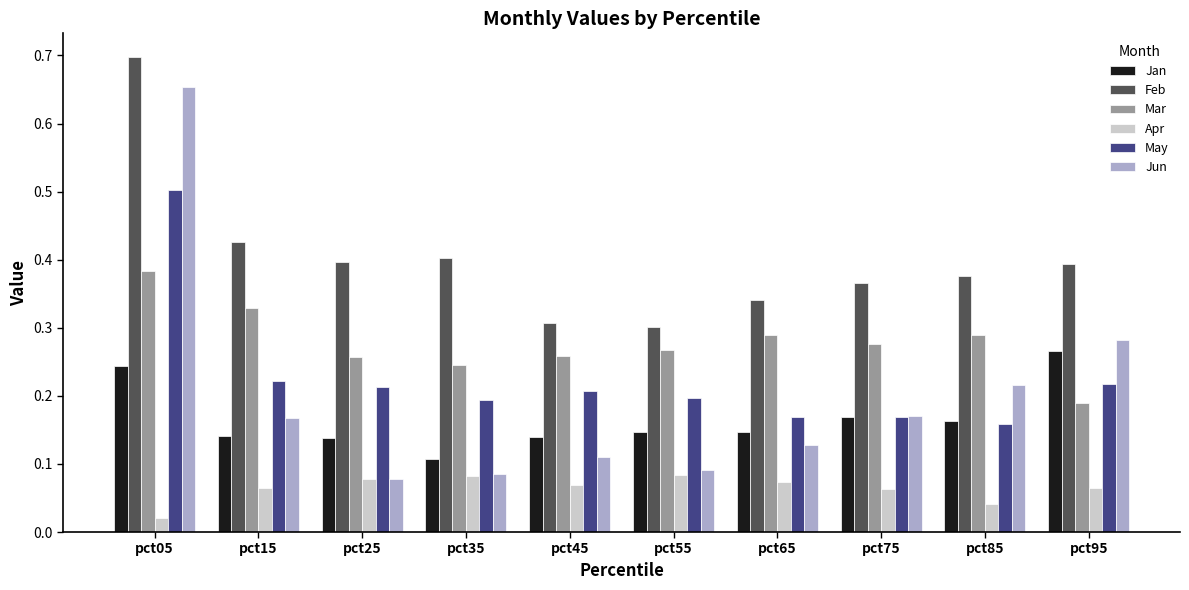

Rank the series by their maximum value, from lowest to highest.

Apr, Jan, Mar, May, Jun, Feb